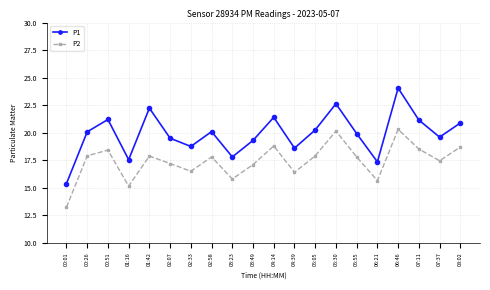

Between 02:07 and 05:30, which series saw the biggest shift?

P1